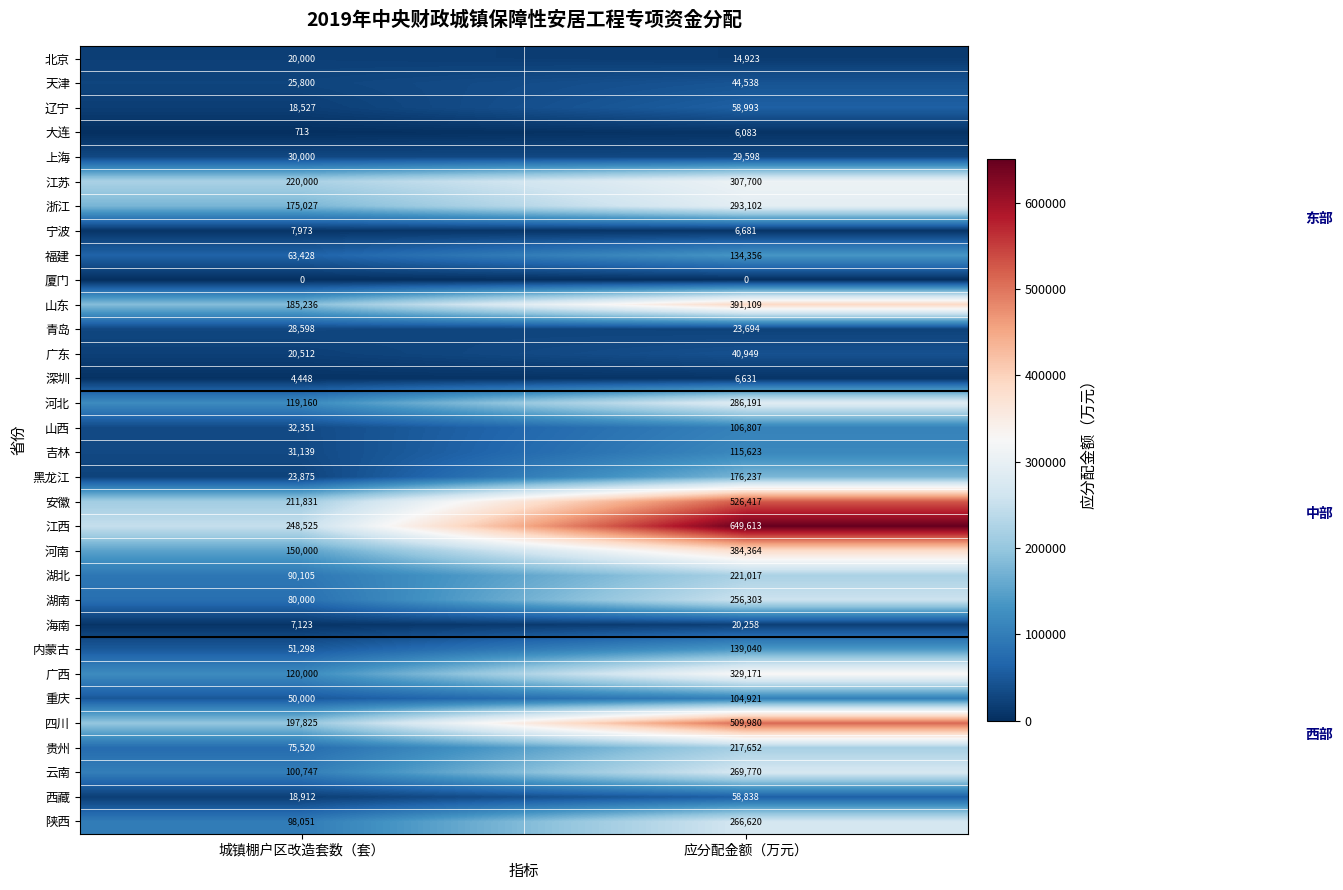

True or false: 吉林 has a value of 115623 at 应分配金额（万元）.

True